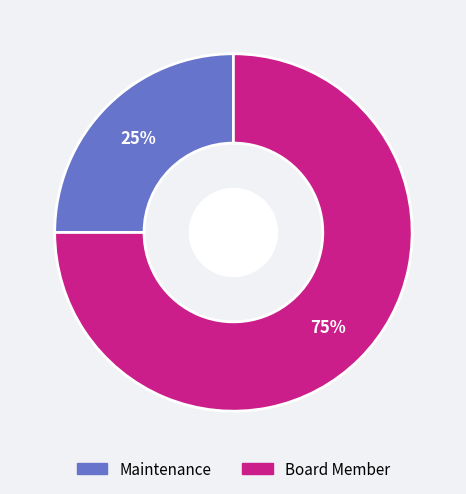

What is the smallest slice in the pie chart?

Maintenance